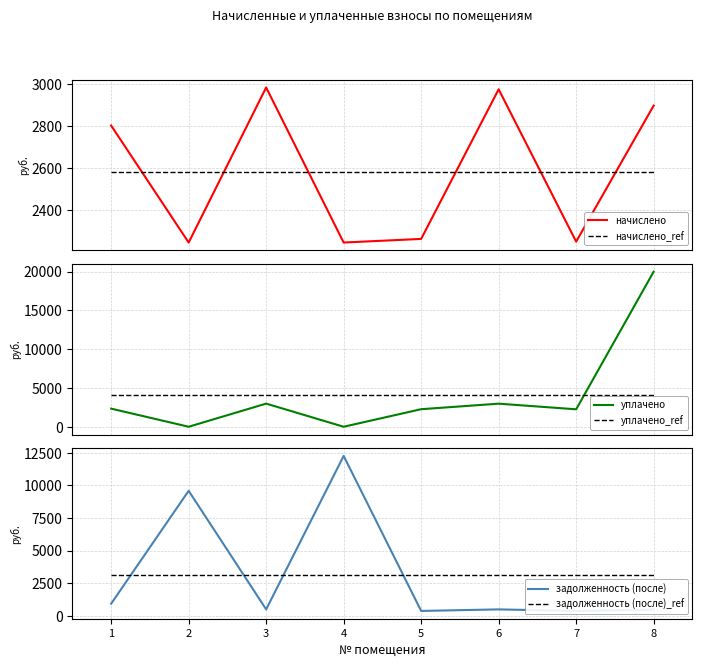

Is it true that уплачено_ref equals 6709.1 at 2?

False